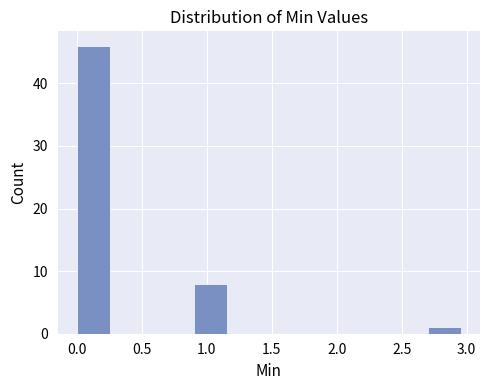

What is the height of the bar covering 2.7 to 3.0 on the x-axis? The values are not printed on the chart, so give them approximately, as read against the axis.

1